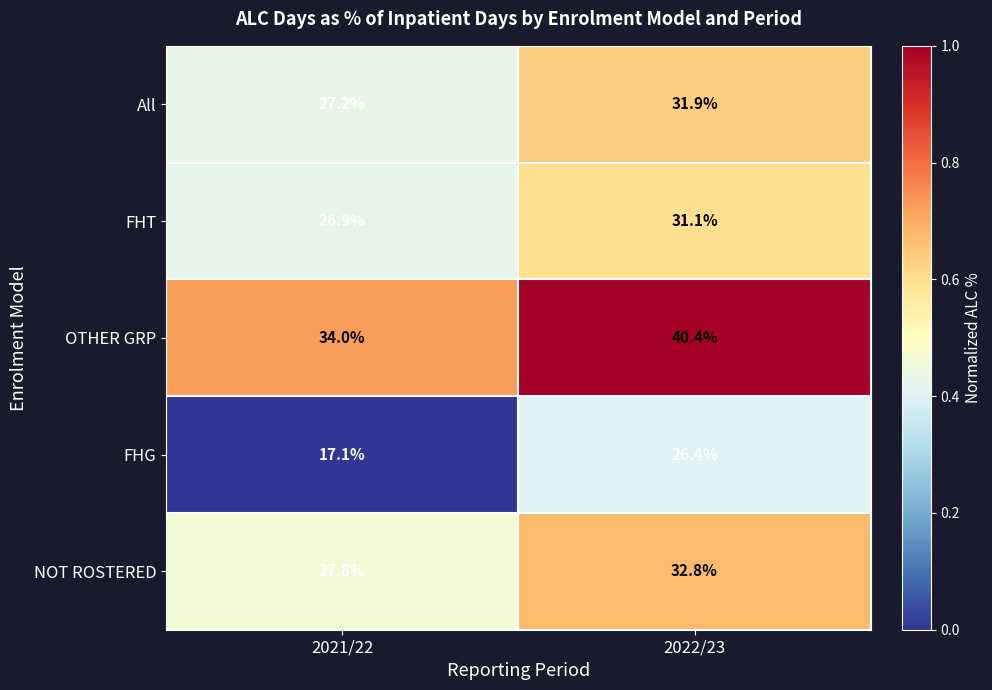

The FHG series shows 26.4 at 2022/23. True or false?

True